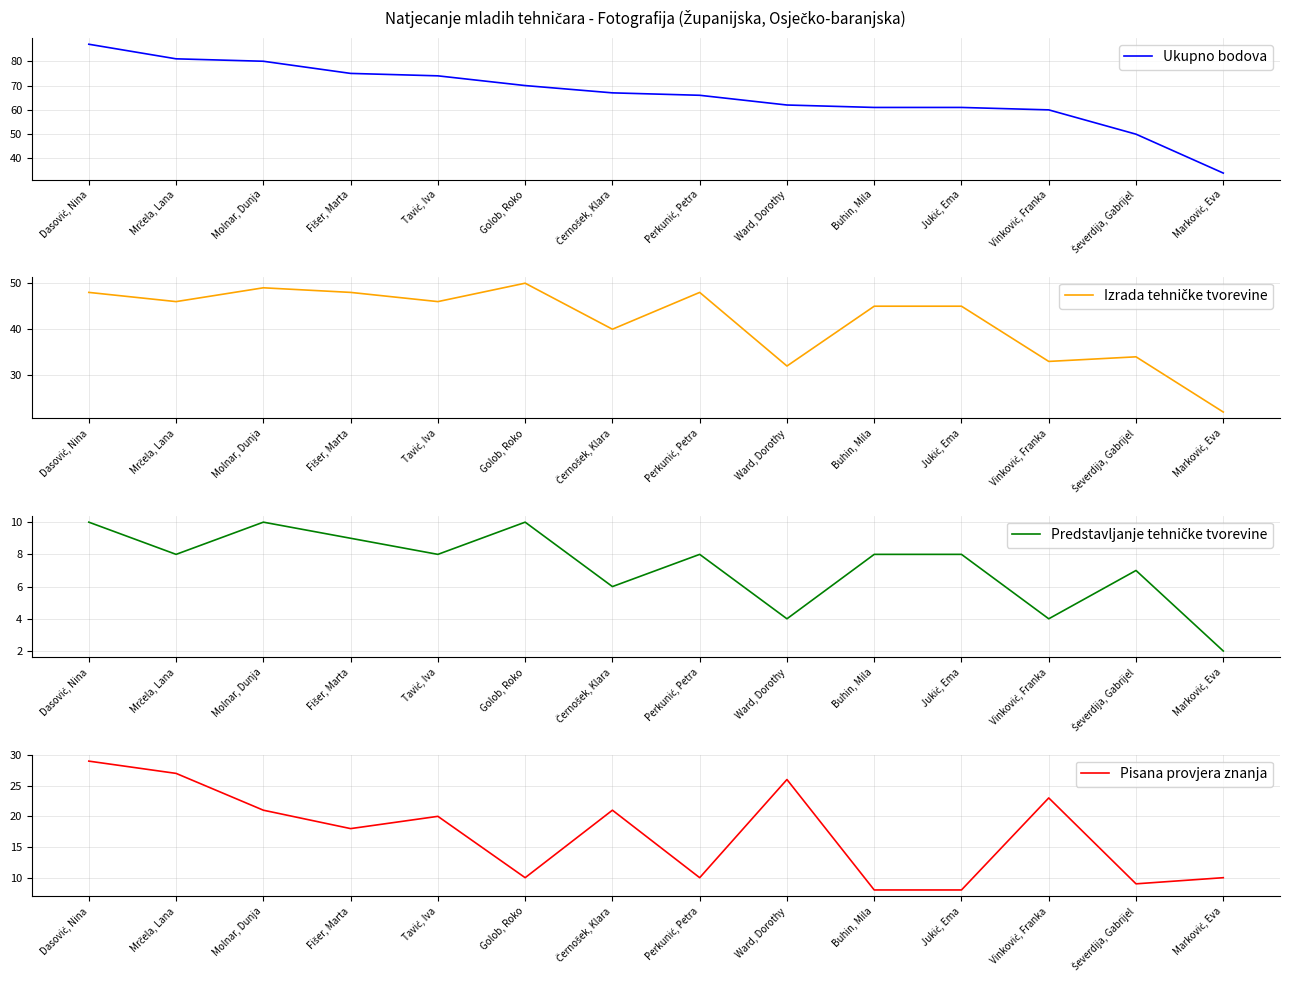

How many lines are shown in the chart?

4